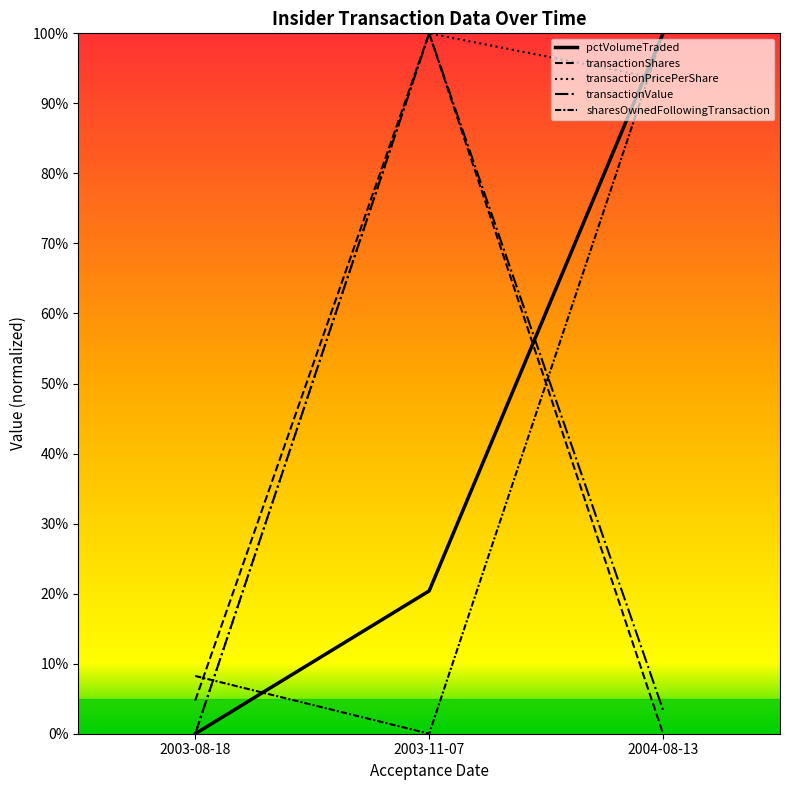

At 2004-08-13, list the series in order from largest to smallest.

sharesOwnedFollowingTransaction, pctVolumeTraded, transactionPricePerShare, transactionValue, transactionShares